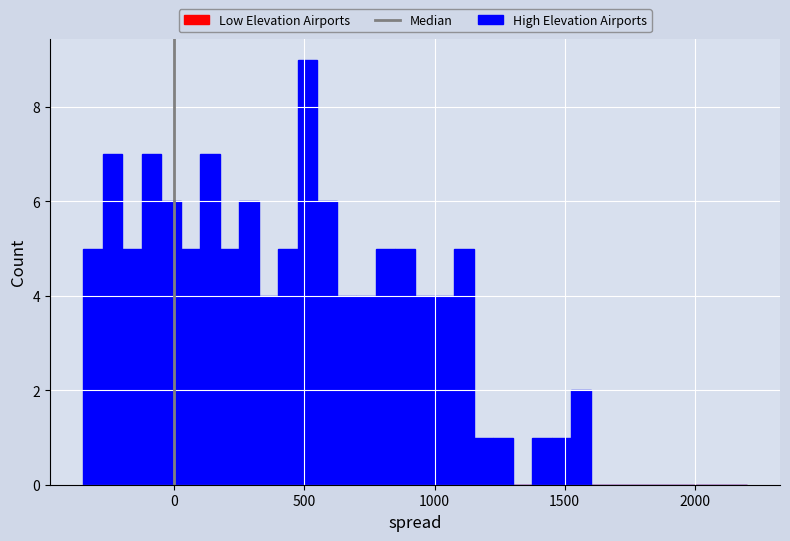

Read against the x-axis, roughly where is the centre of the tallest bar?

500